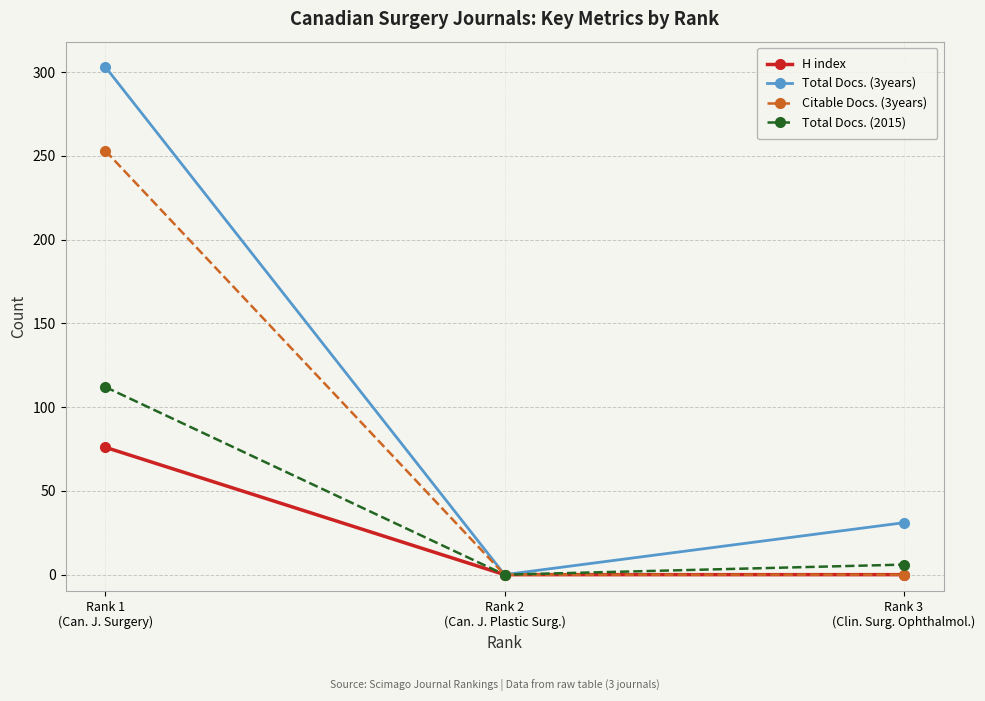

Reading left to right, transcribe all the data shown in this chart.

H index: Rank 1
(Can. J. Surgery)=76	Rank 2
(Can. J. Plastic Surg.)=0	Rank 3
(Clin. Surg. Ophthalmol.)=0
Total Docs. (3years): Rank 1
(Can. J. Surgery)=303	Rank 2
(Can. J. Plastic Surg.)=0	Rank 3
(Clin. Surg. Ophthalmol.)=31
Citable Docs. (3years): Rank 1
(Can. J. Surgery)=253	Rank 2
(Can. J. Plastic Surg.)=0	Rank 3
(Clin. Surg. Ophthalmol.)=0
Total Docs. (2015): Rank 1
(Can. J. Surgery)=112	Rank 2
(Can. J. Plastic Surg.)=0	Rank 3
(Clin. Surg. Ophthalmol.)=6